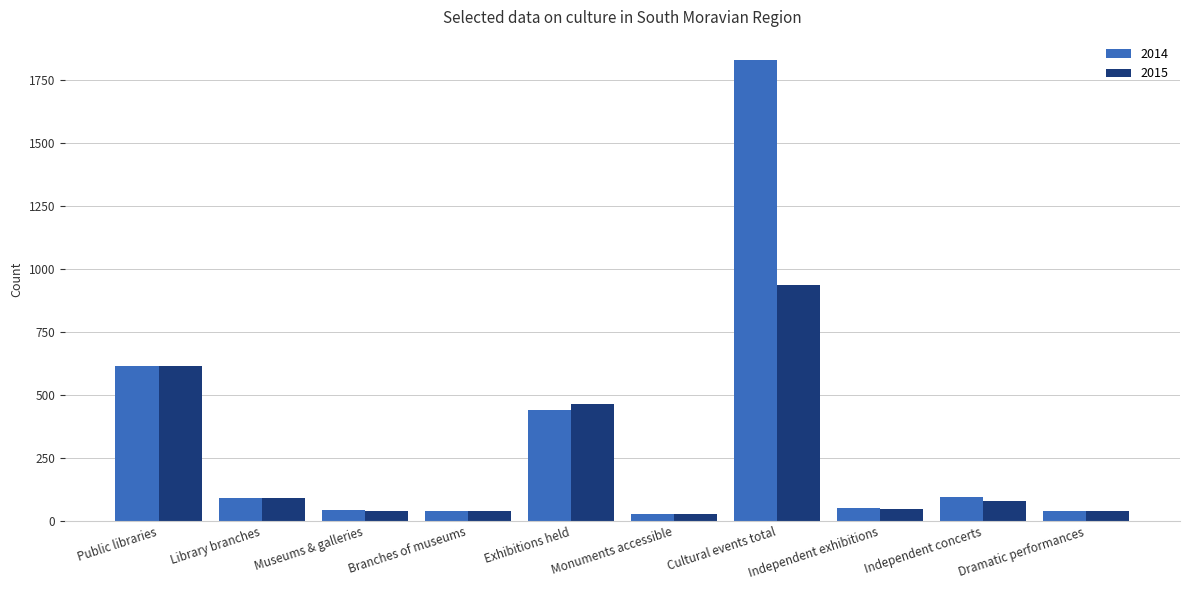

Rank the series by their maximum value, from highest to lowest.

2014, 2015